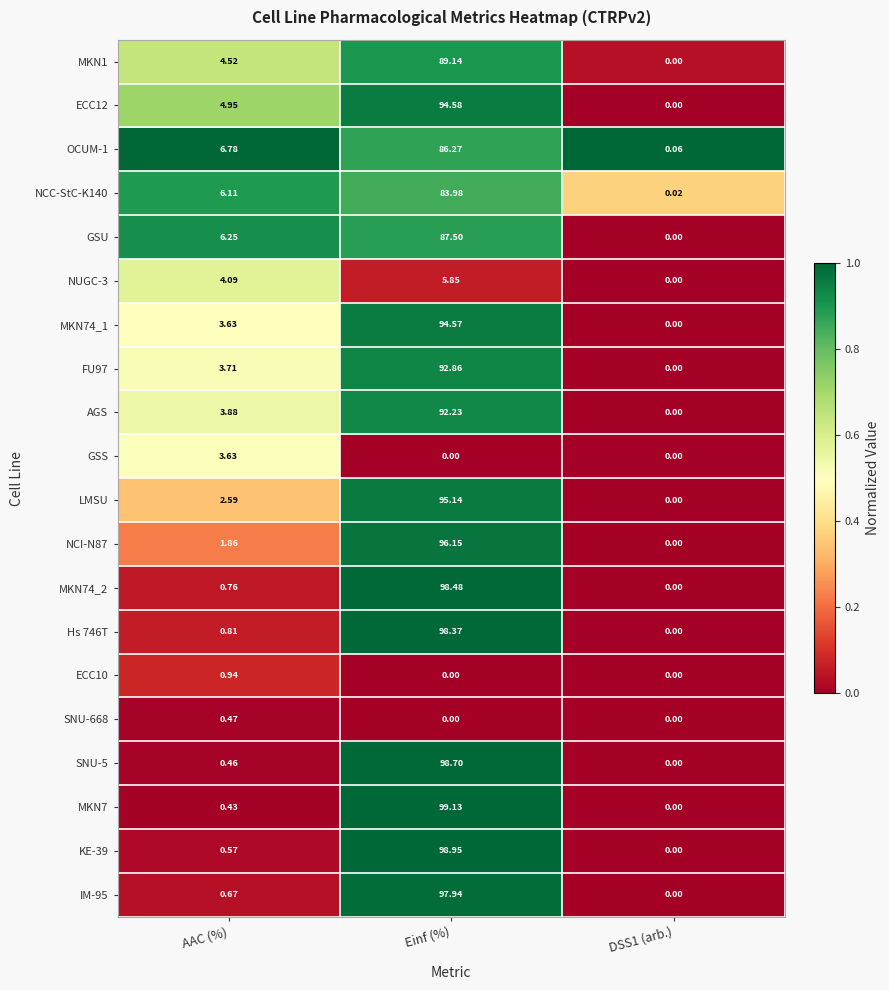

At which category is the sum across all series the highest?

Einf (%)